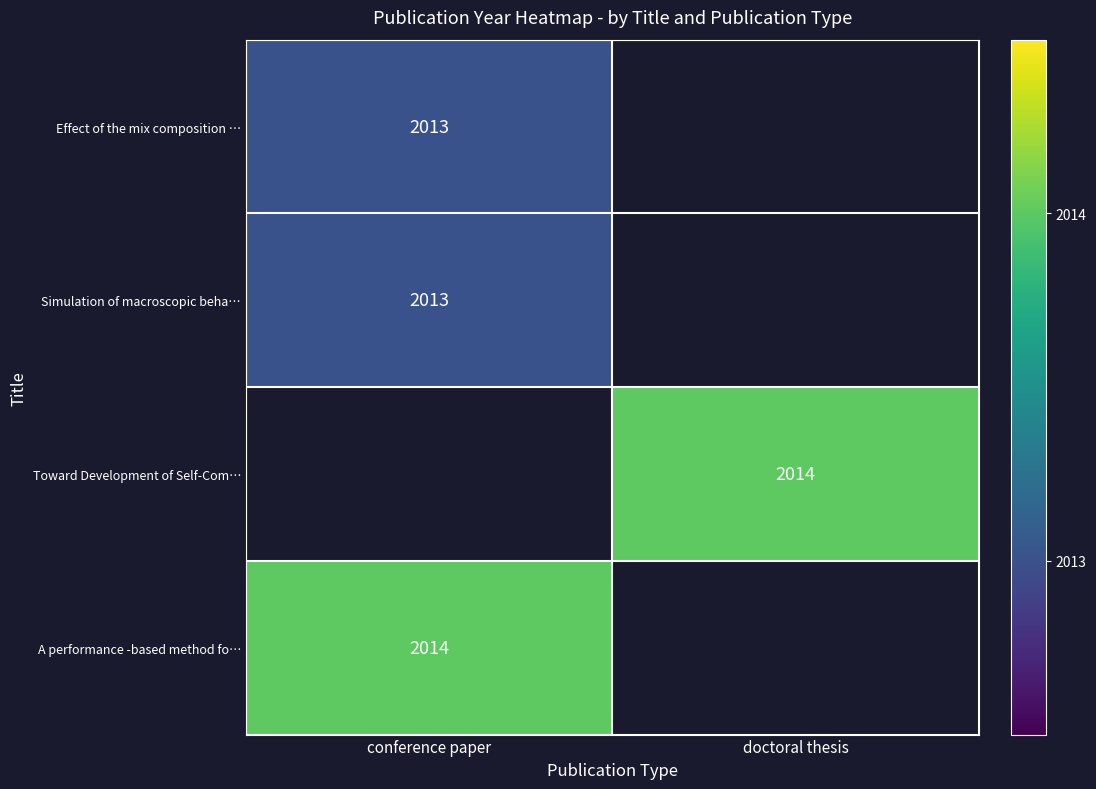

Is the value of A performance -based method fo… at conference paper greater than the value of Simulation of macroscopic beha… at conference paper?

Yes